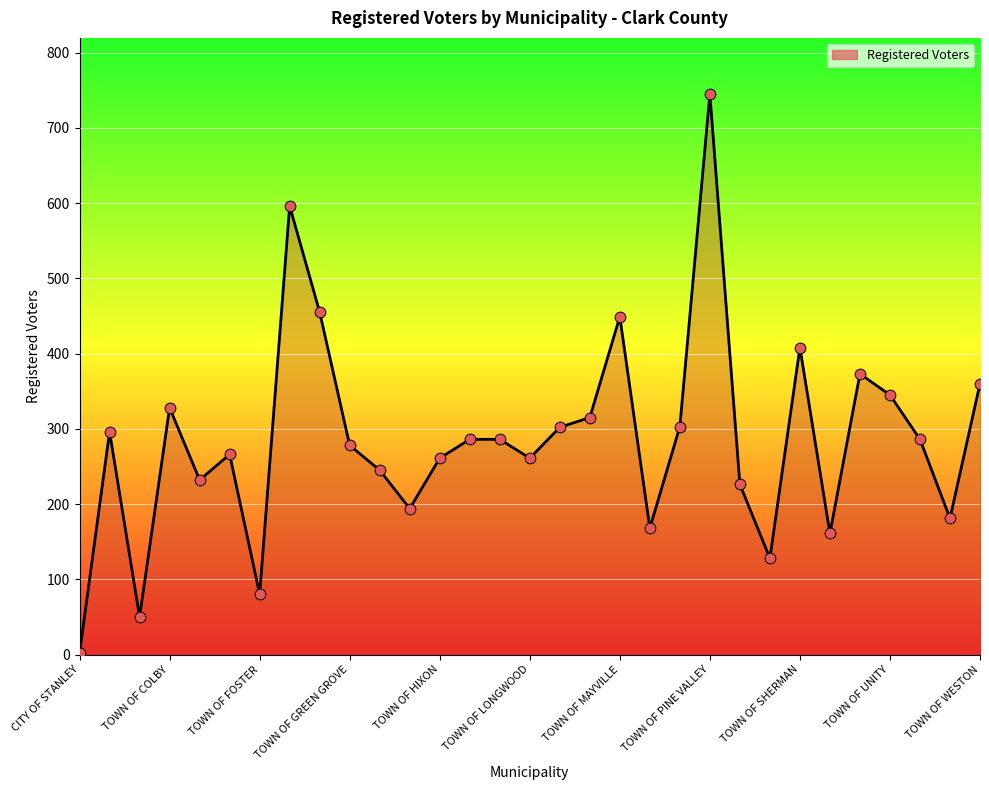

What is the maximum value shown in the chart?

745